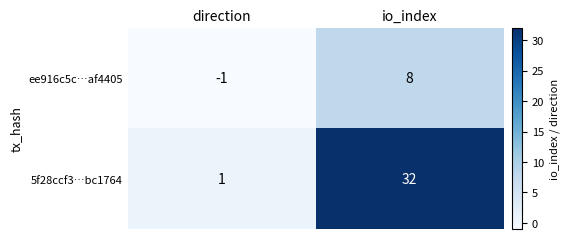

At which label is ee916c5c…af4405 closest to 3?

direction